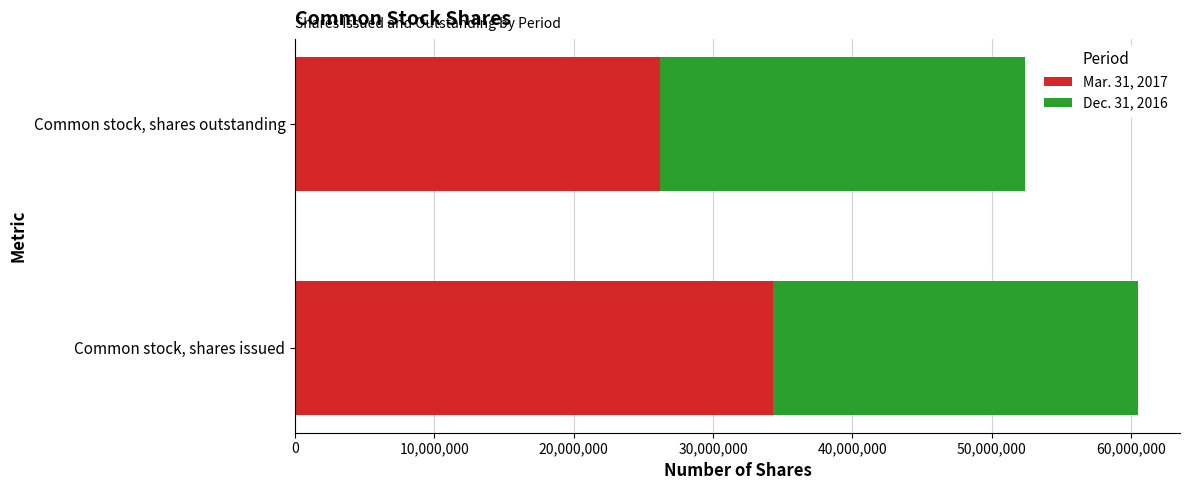

What is the difference between the Mar. 31, 2017 values at Common stock, shares issued and Common stock, shares outstanding?

8084400